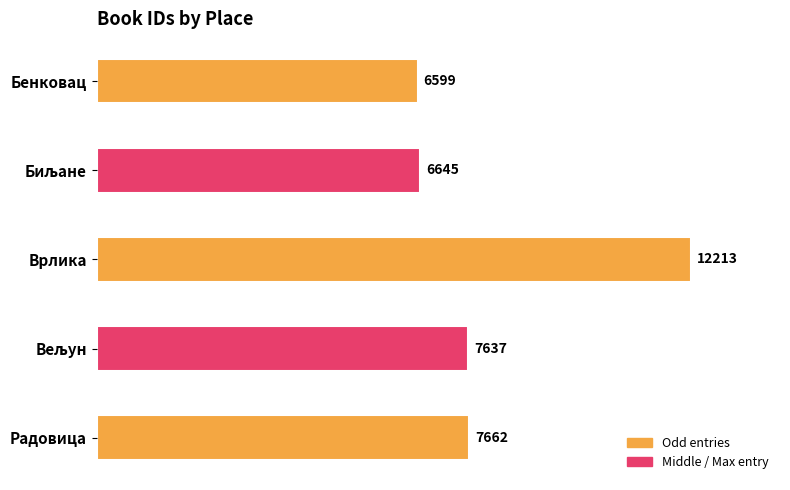

What is the average value?

8151